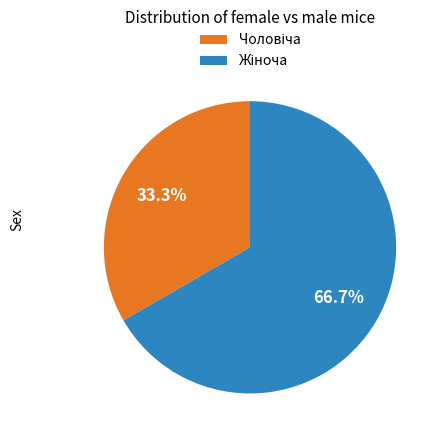

How many segments does this pie chart have?

2